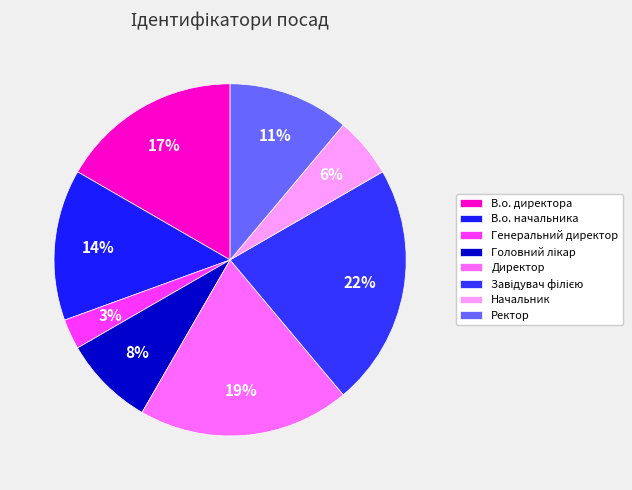

True or false: Начальник accounts for 6% of the total.

True